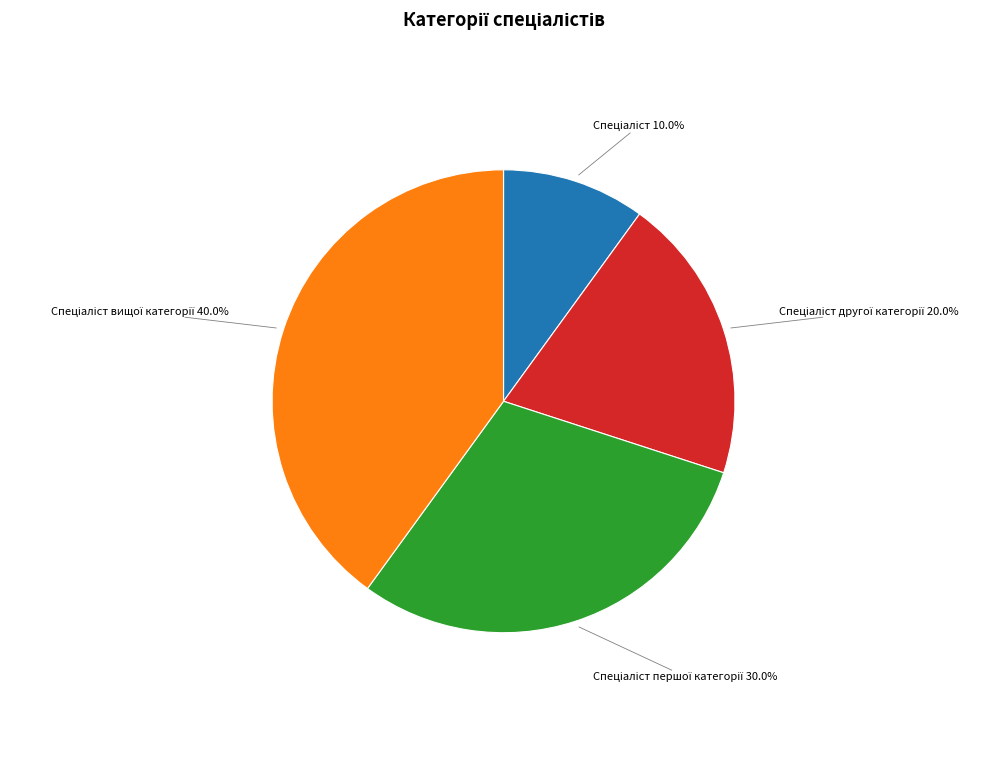

Is there any slice that represents more than half of the pie?

No